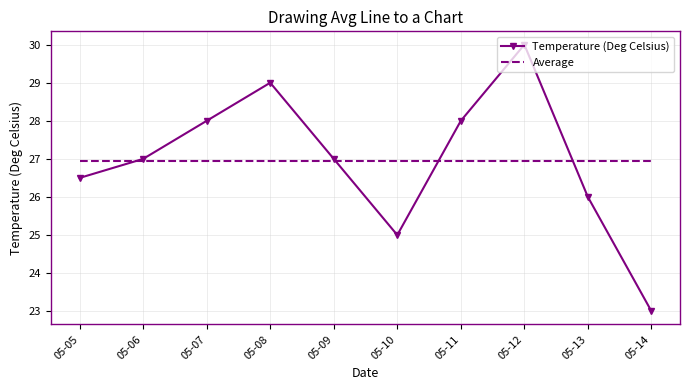

At which category is the sum across all series the highest?

05-12